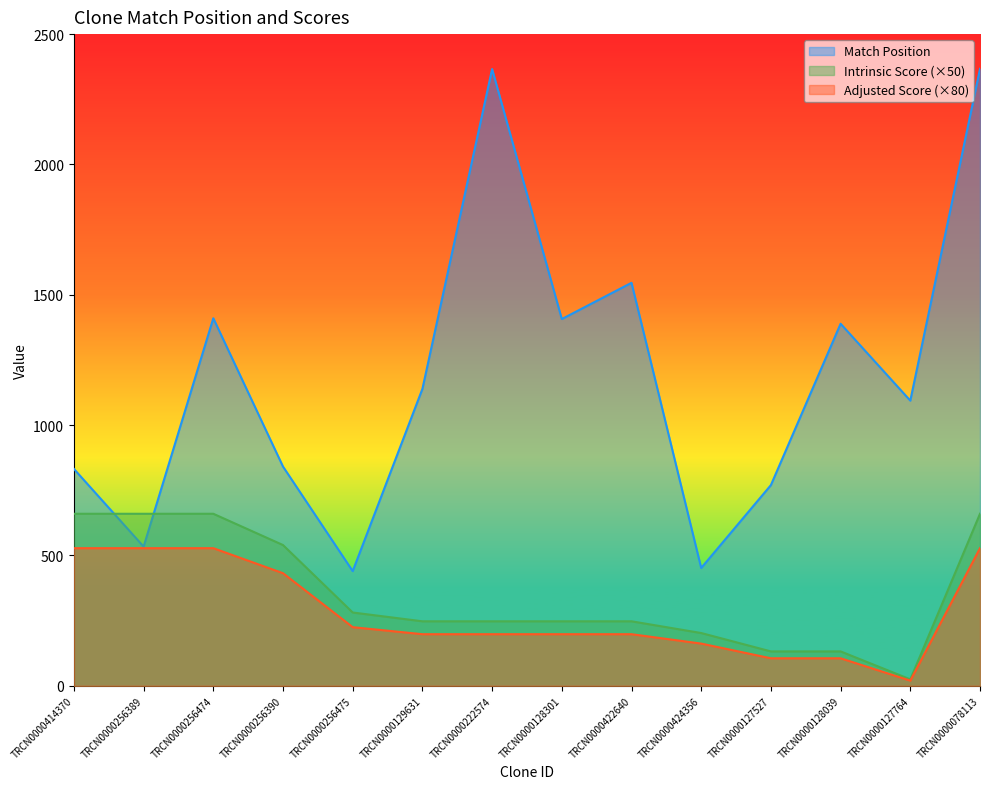

True or false: Adjusted Score and Match Position intersect in this chart.

False